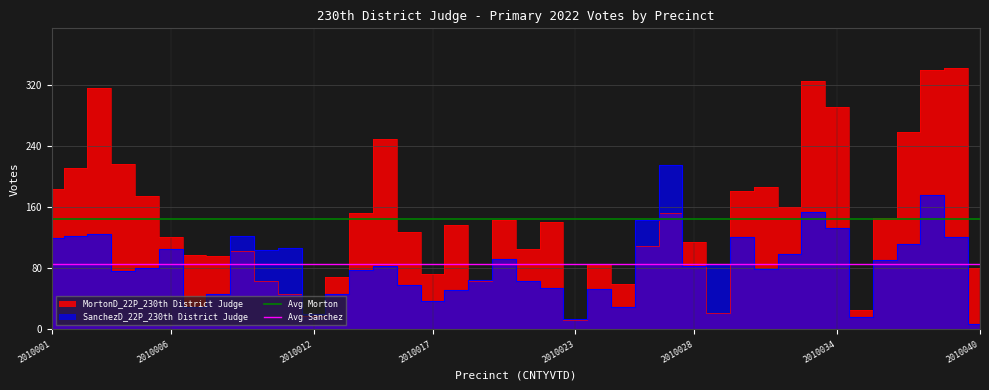

The value of Avg Morton at 2010006 is 145.1. True or false?

True